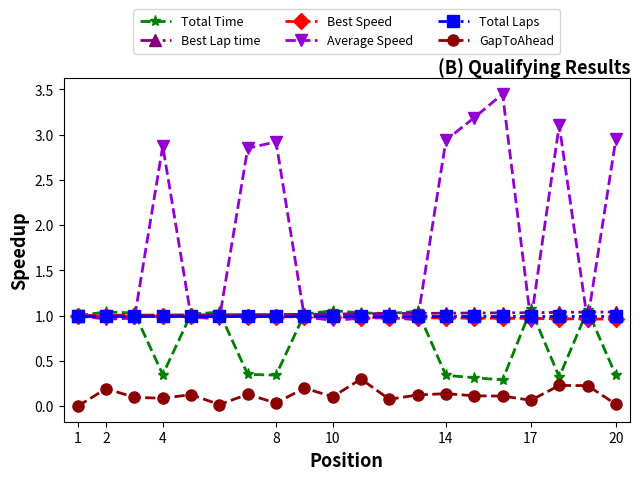

How many categories are shown in the chart?

20